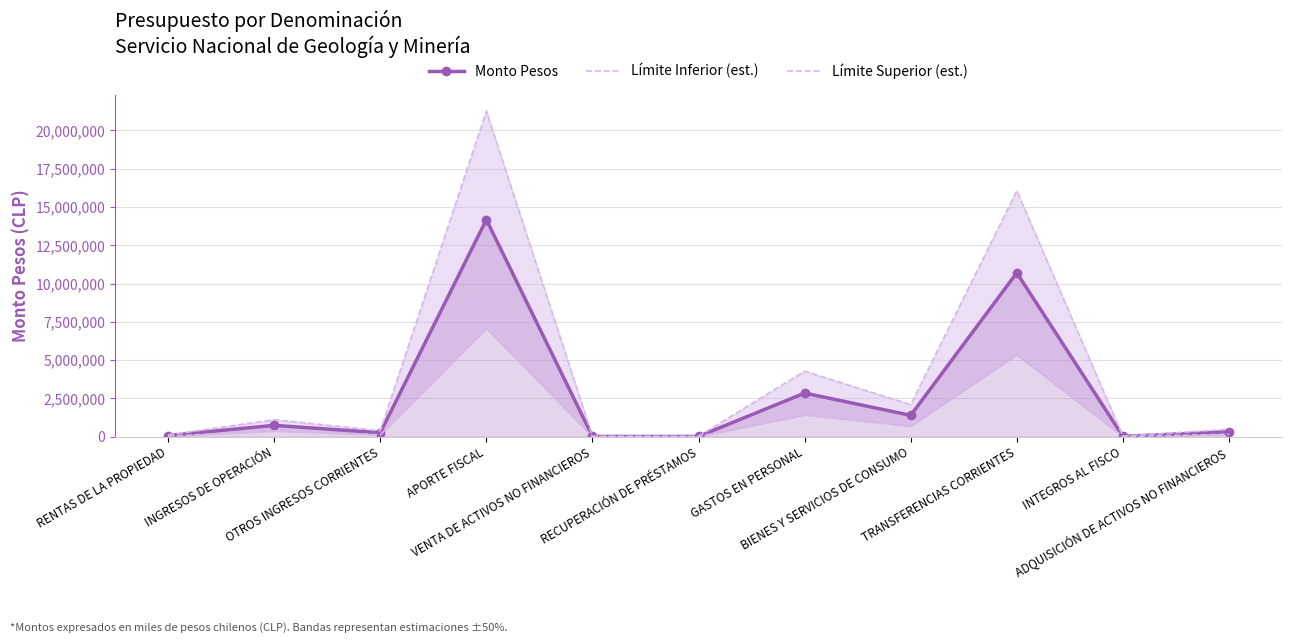

What are all the series names shown in the legend?

Monto Pesos, Límite Inferior (est.), Límite Superior (est.)